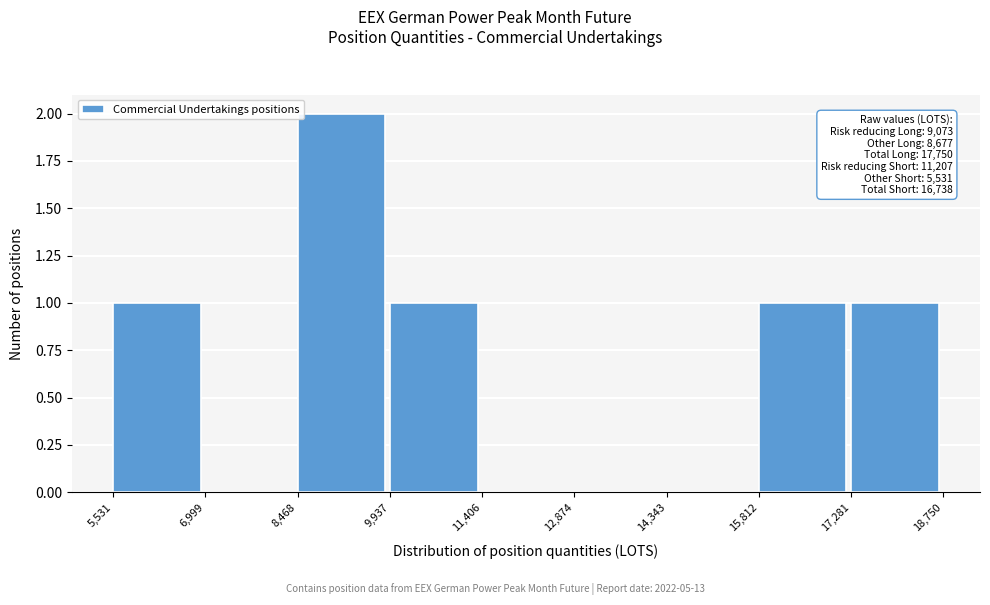

Over which range of the x-axis is the bar tallest?

8,468 to 9,937